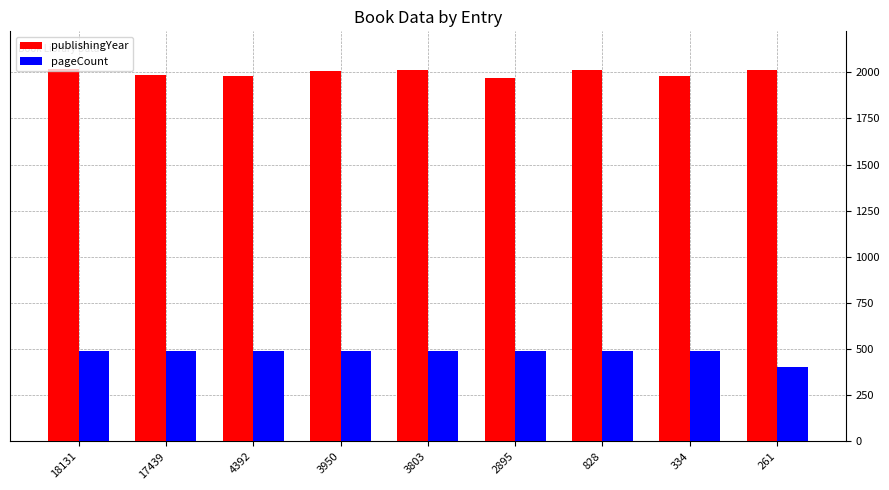

What is the sum of the publishingYear values at 2895 and 828?

3983